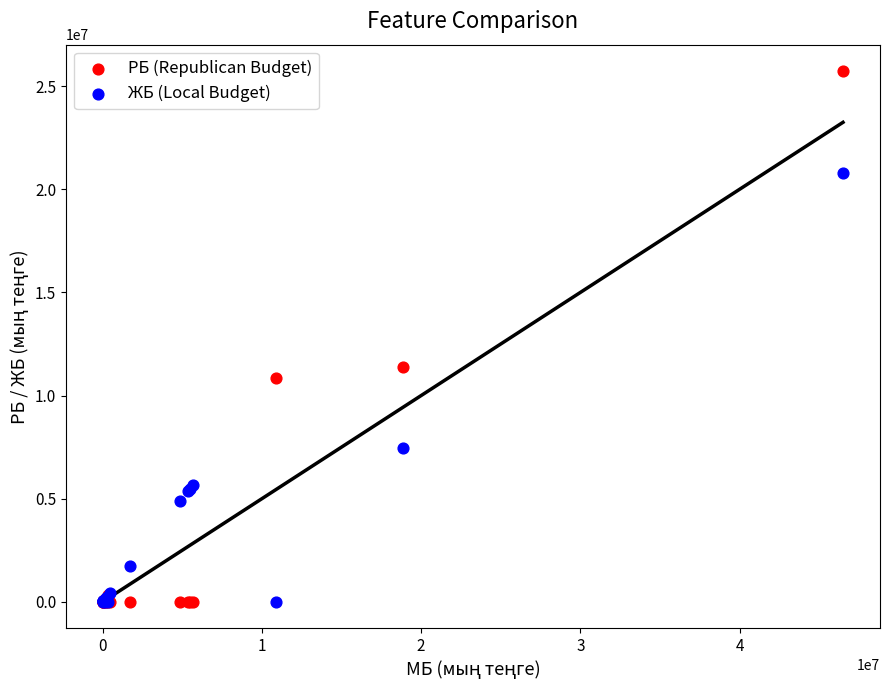

What is the X range (max minus min) for the scatter plot?

46487082